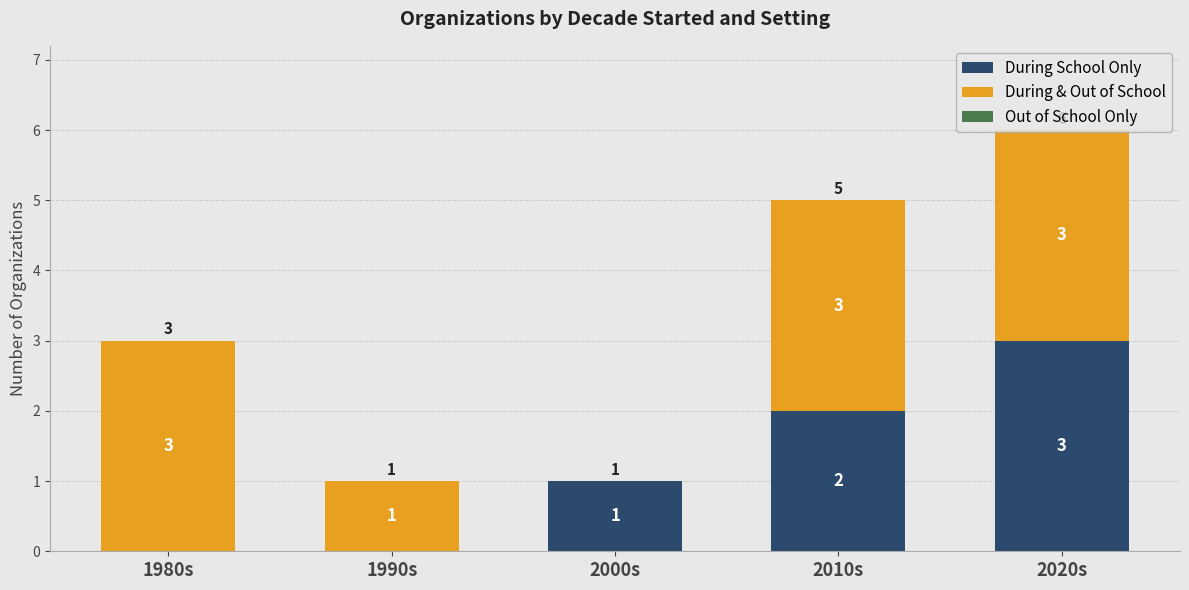

At which label is During School Only closest to 1?

2000s